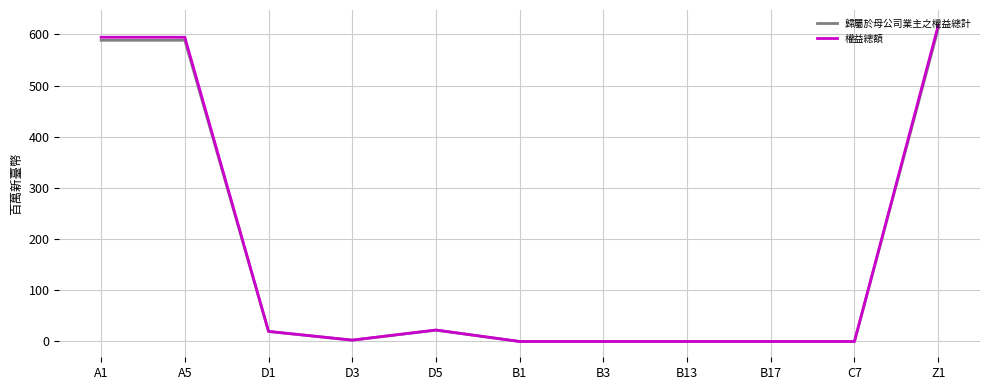

What is the maximum value for 權益總額?

616.9